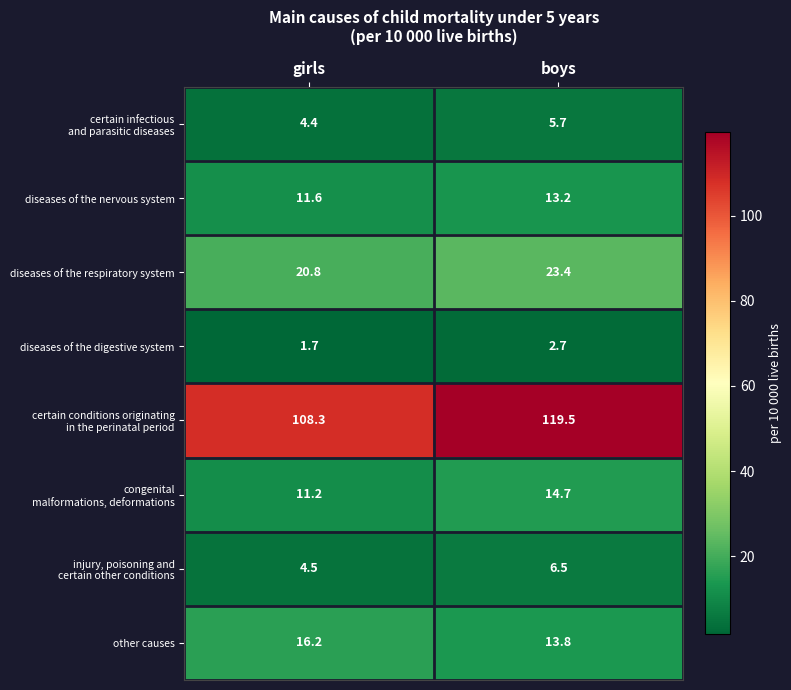

Where does the diseases of the nervous system series first go above 13?

boys